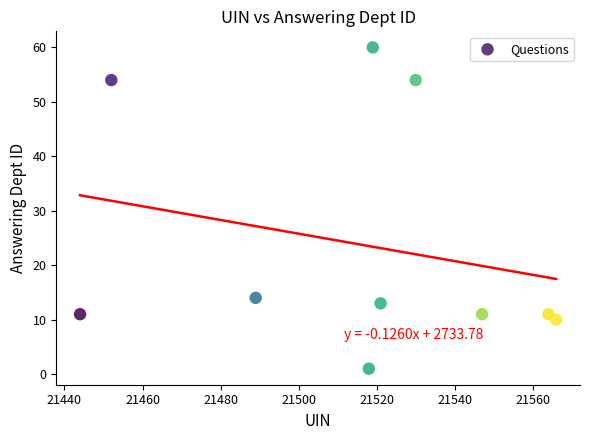

What Y value in the scatter plot is closest to 30?

14